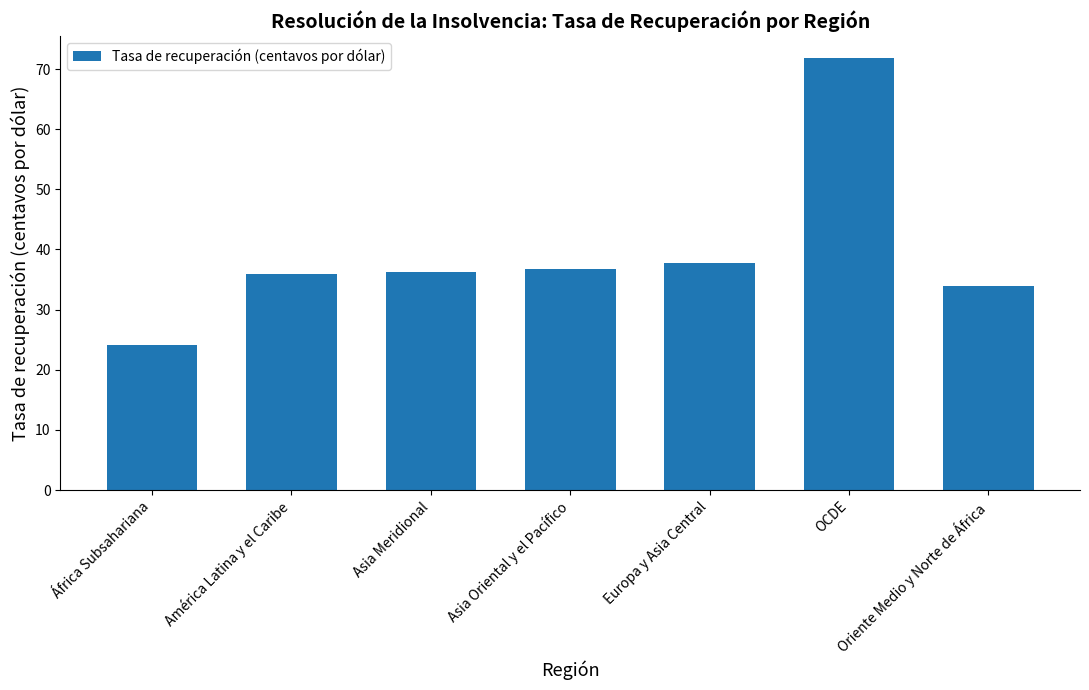

At which category does the chart reach its peak across all series?

OCDE